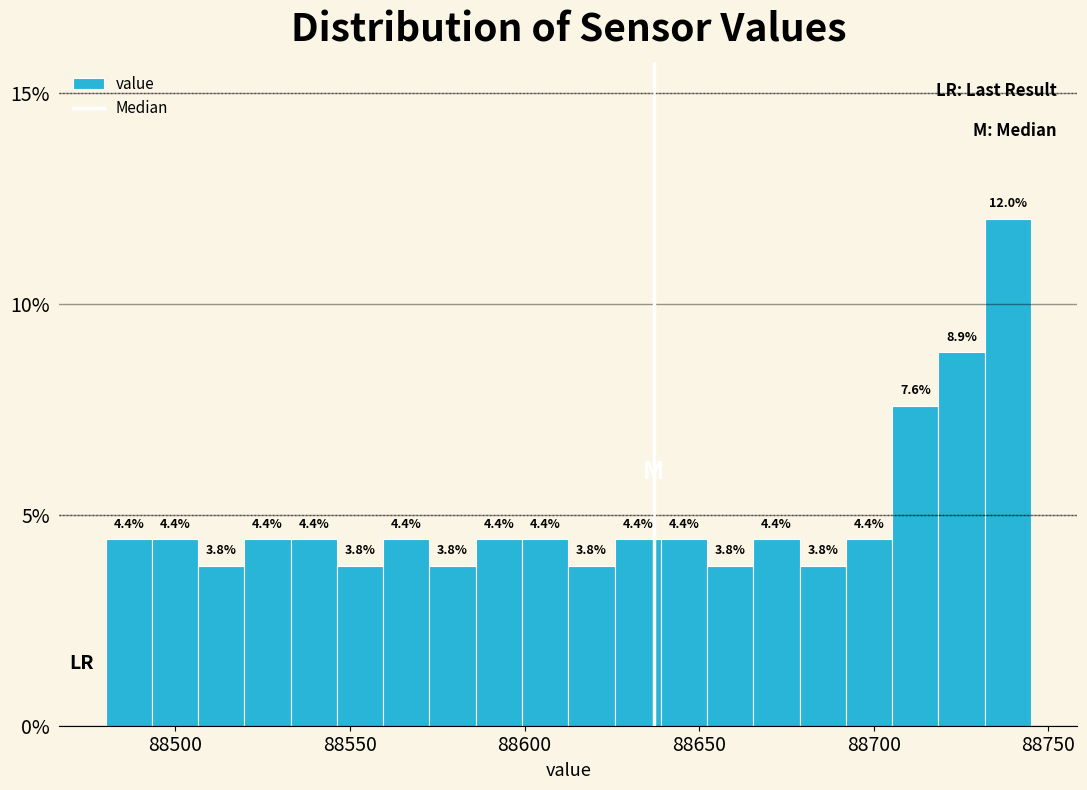

Read against the x-axis, roughly where is the centre of the tallest bar?

88740